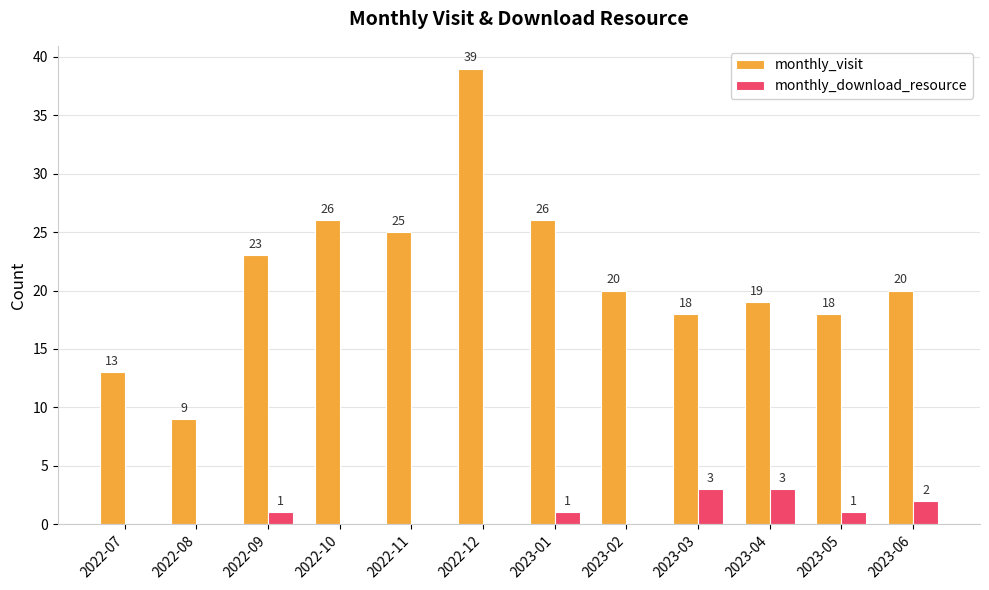

Which series changed the most between 2023-04 and 2023-05?

monthly_download_resource